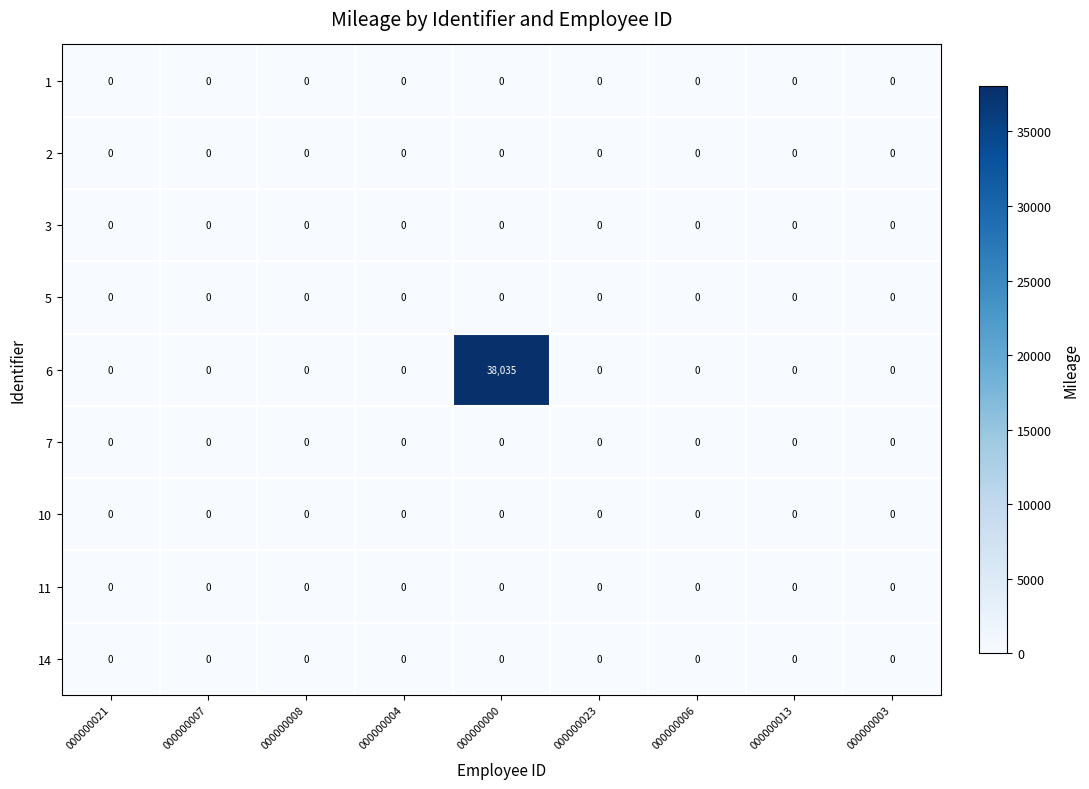

The value of 14 at 000000004 is 0. True or false?

True